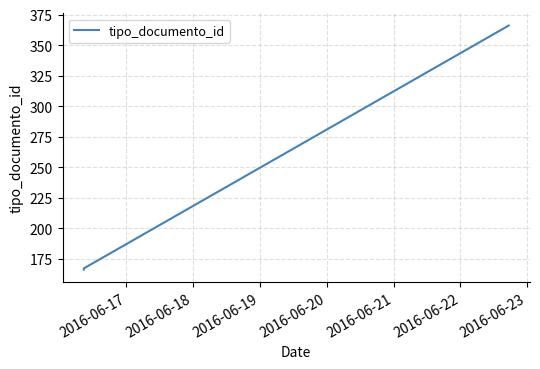

What is the value of the 3rd point from the left?

366